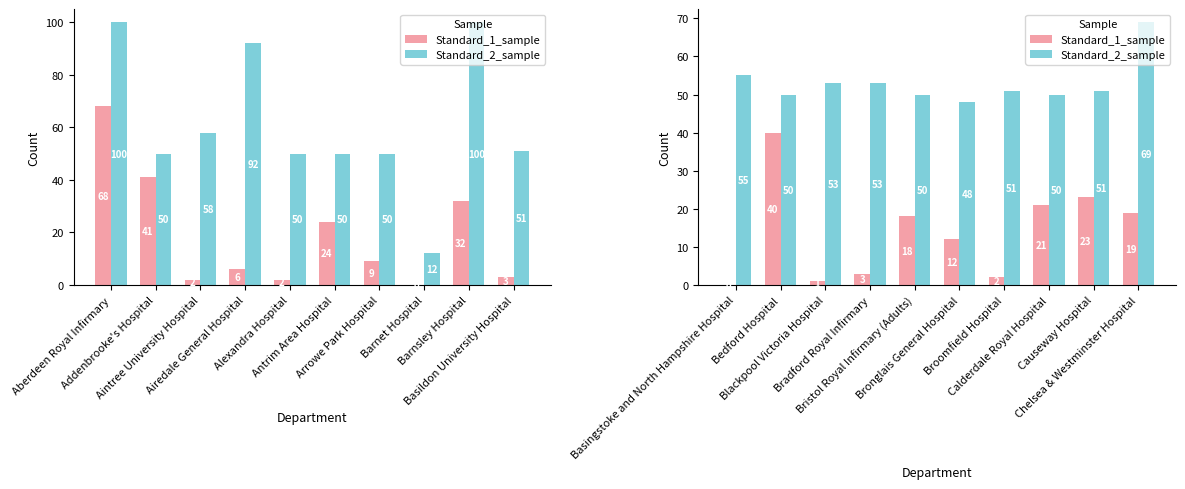

What is the difference between the second highest and minimum values in the Standard_2_sample series?

7